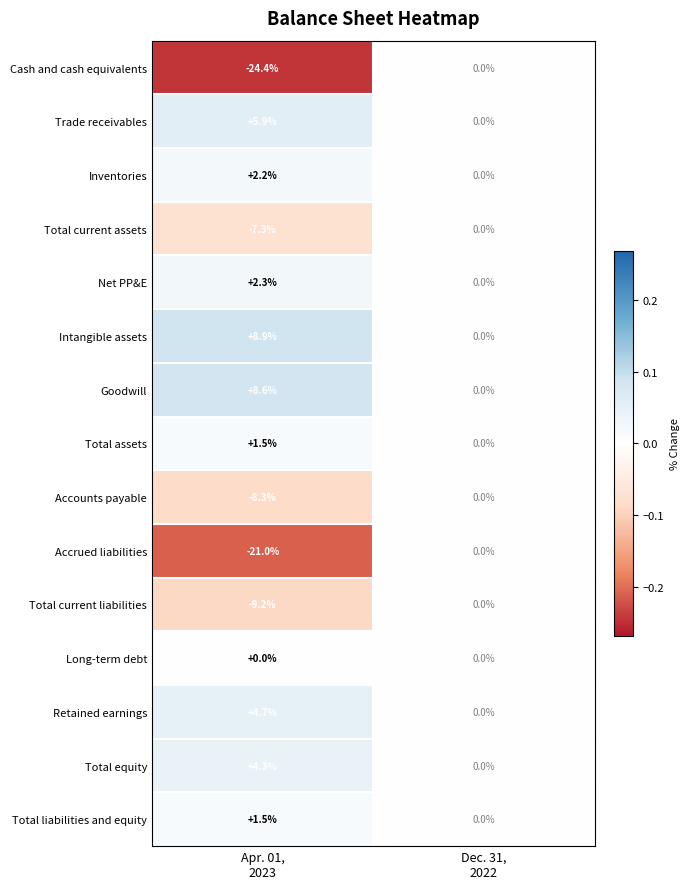

Which series changed the most between Apr. 01,
2023 and Dec. 31,
2022?

Cash and cash equivalents